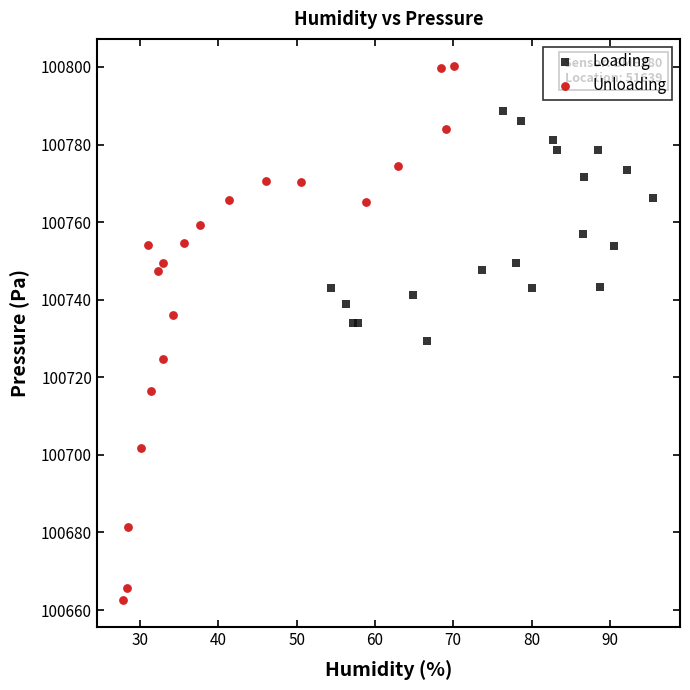

What are all the series names shown in the legend?

Loading, Unloading